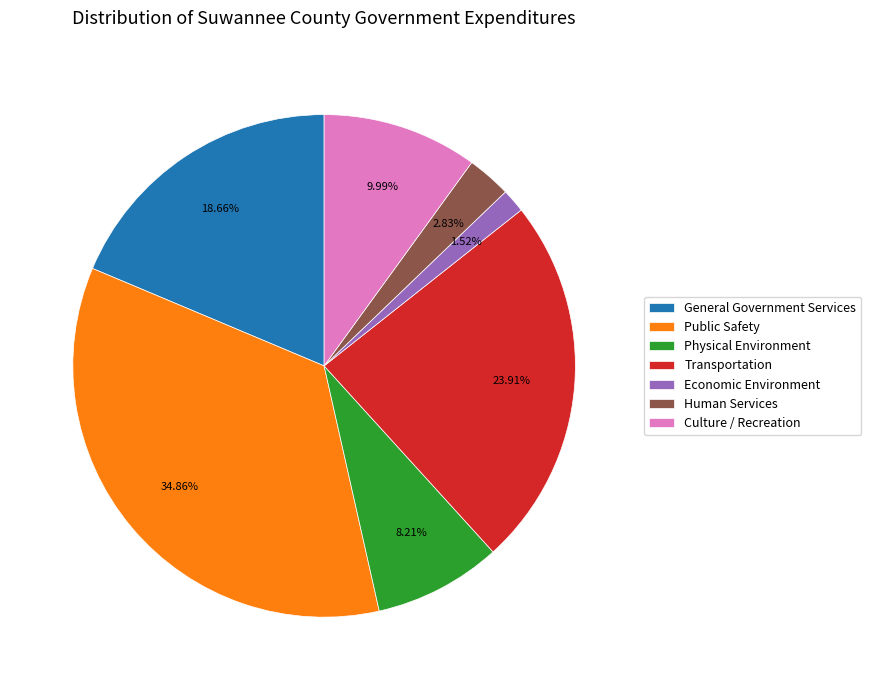

Which has a higher value, Human Services or General Government Services?

General Government Services